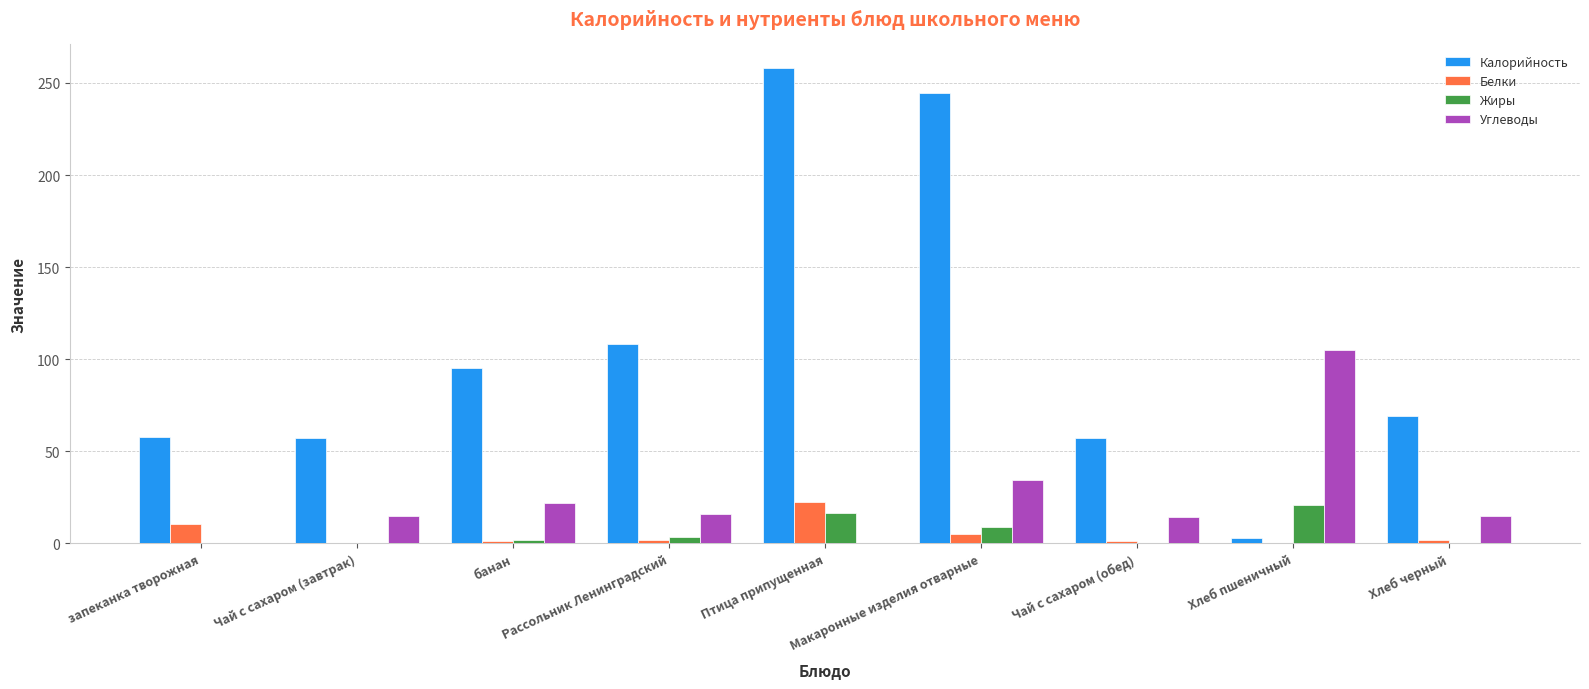

True or false: Калорийность has a value of 258.0 at Птица припущенная.

True